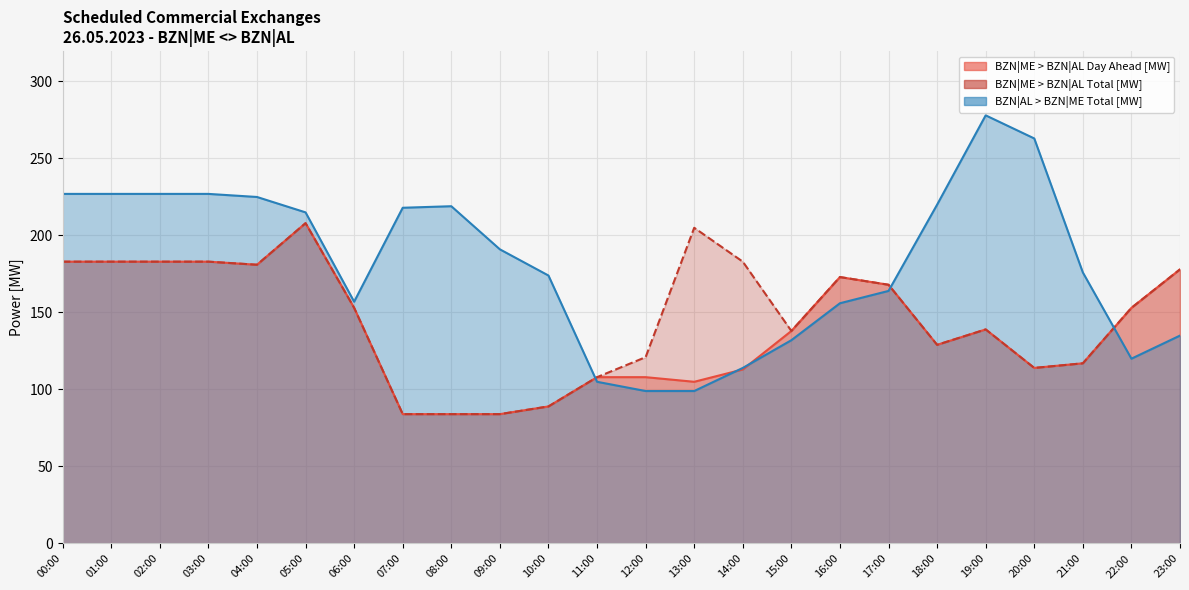

At which label does BZN|ME > BZN|AL Day Ahead [MW] reach its peak?

05:00